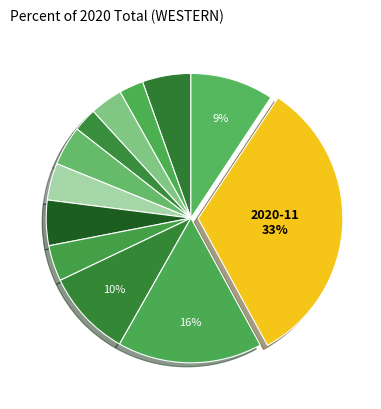

Is there any slice that represents more than half of the pie?

No